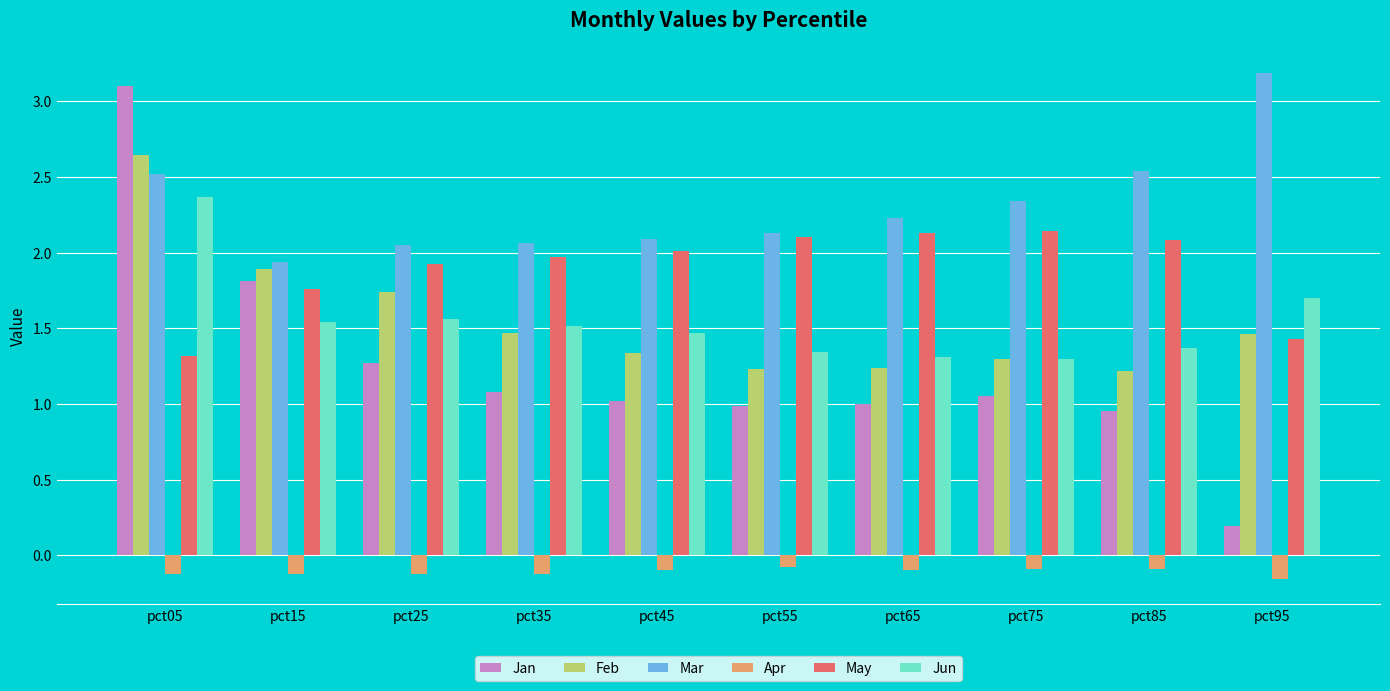

What is the sum of the Jun values at pct35 and pct55?

2.9